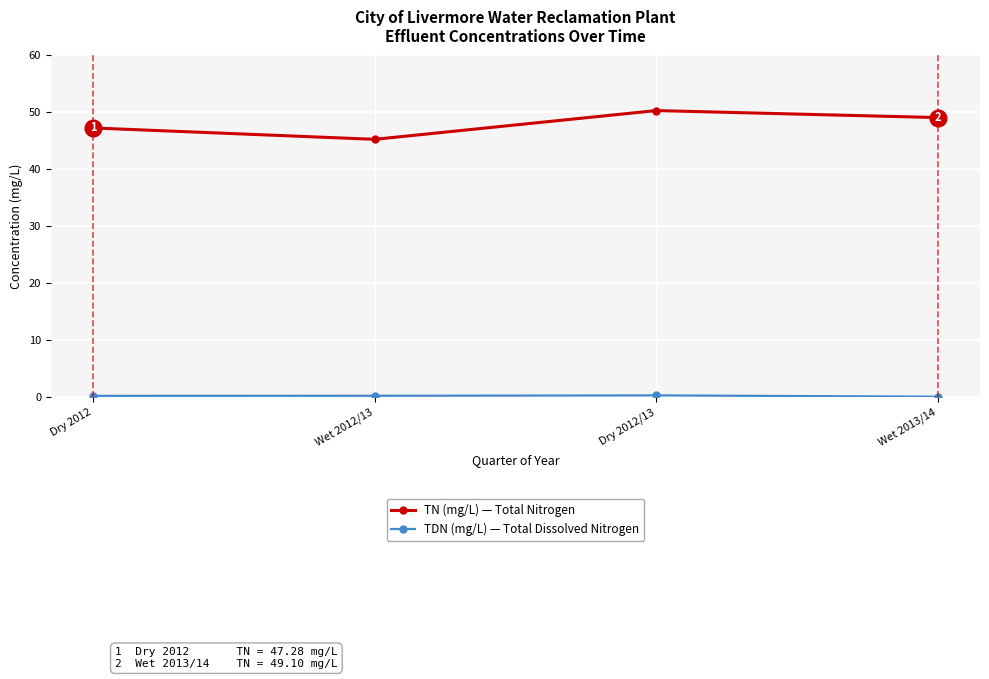

What is the label of the 3rd point from the right?

Wet 2012/13